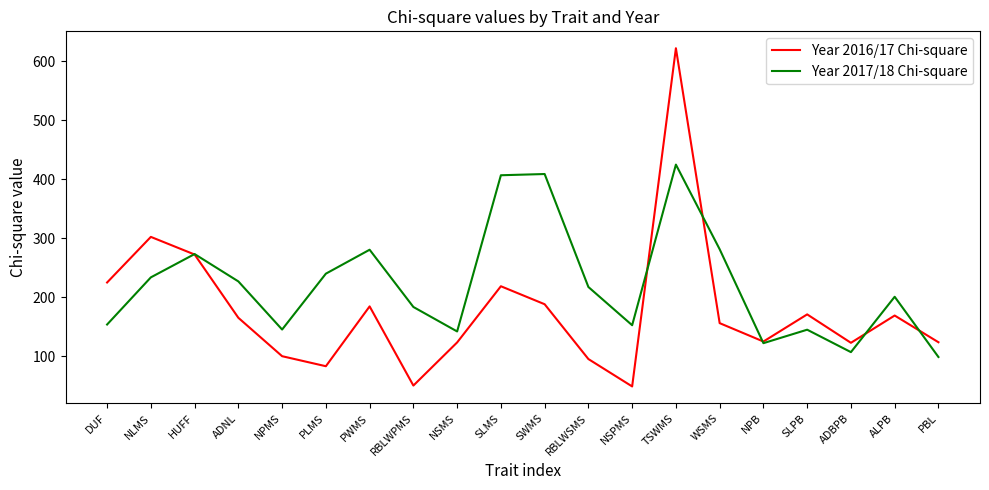

What position from the right is PBL?

1